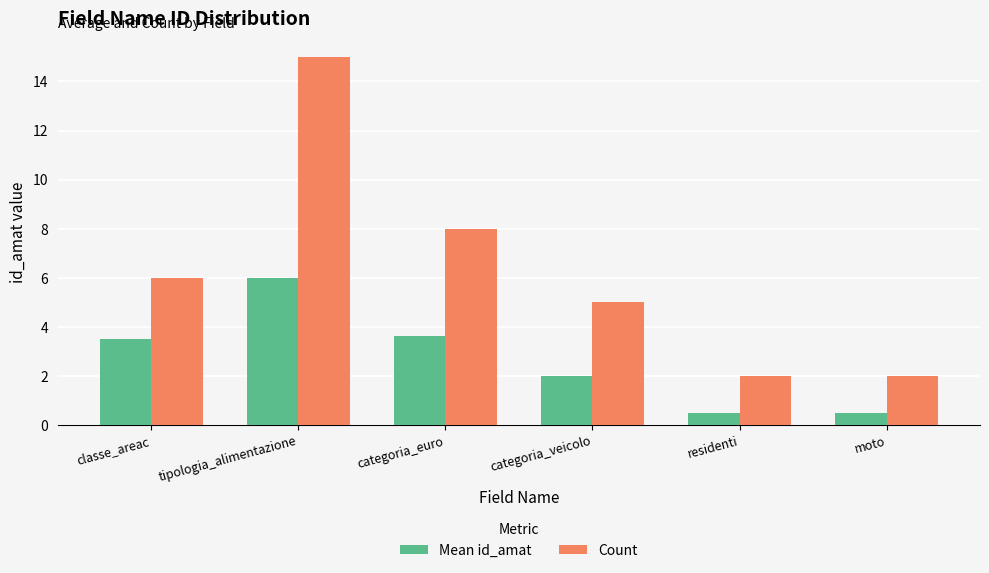

At which label does Mean id_amat first exceed 3?

classe_areac